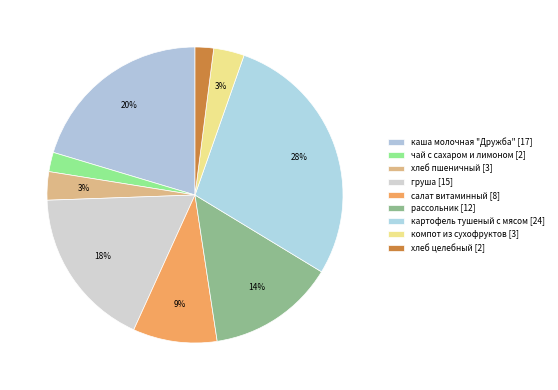

Count the number of slices in the pie.

9